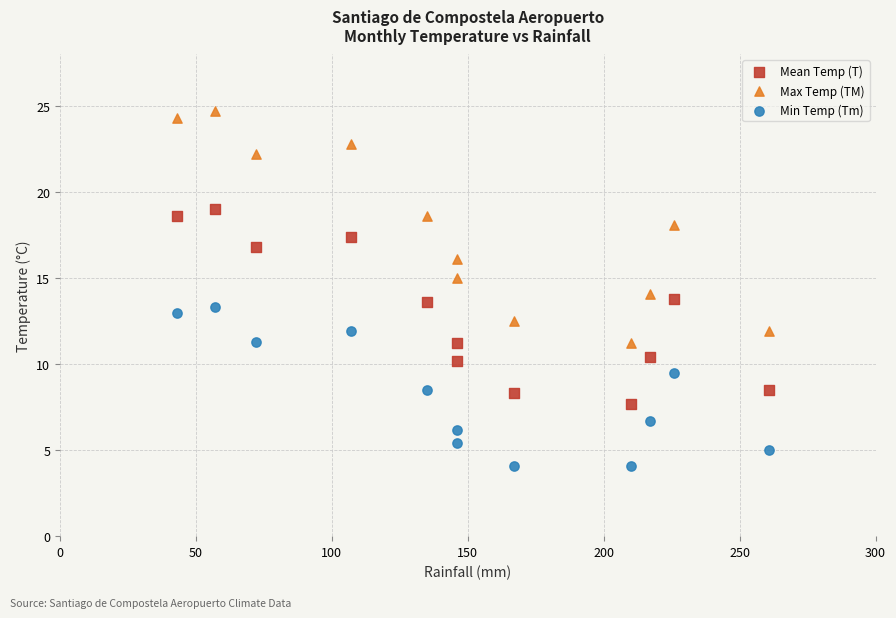

Across all data points, what is the range of Y values (max minus min)?

20.6